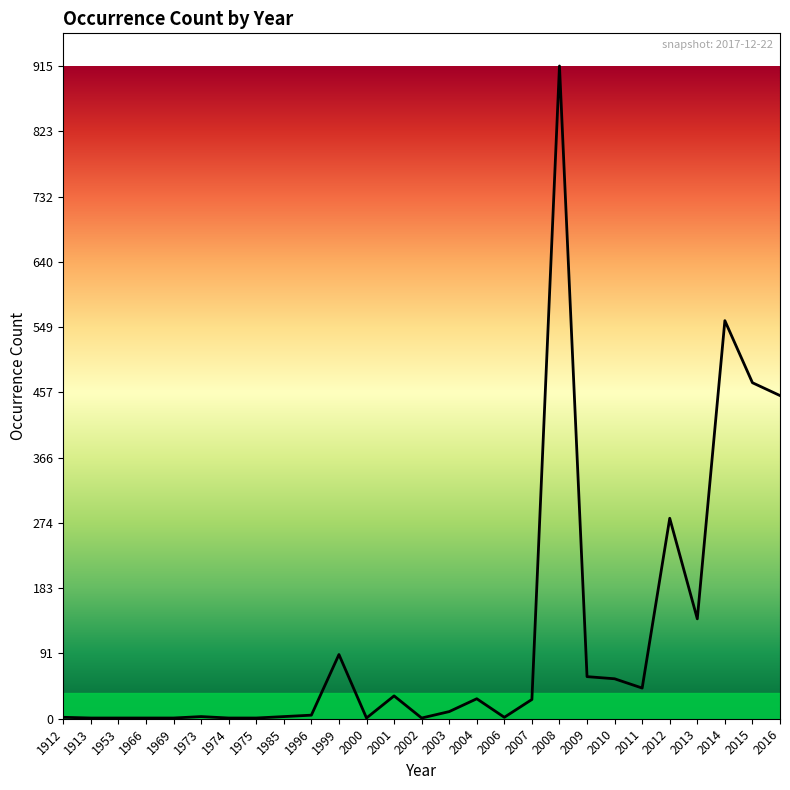

Read the value at 2013, to the nearest 100.

100